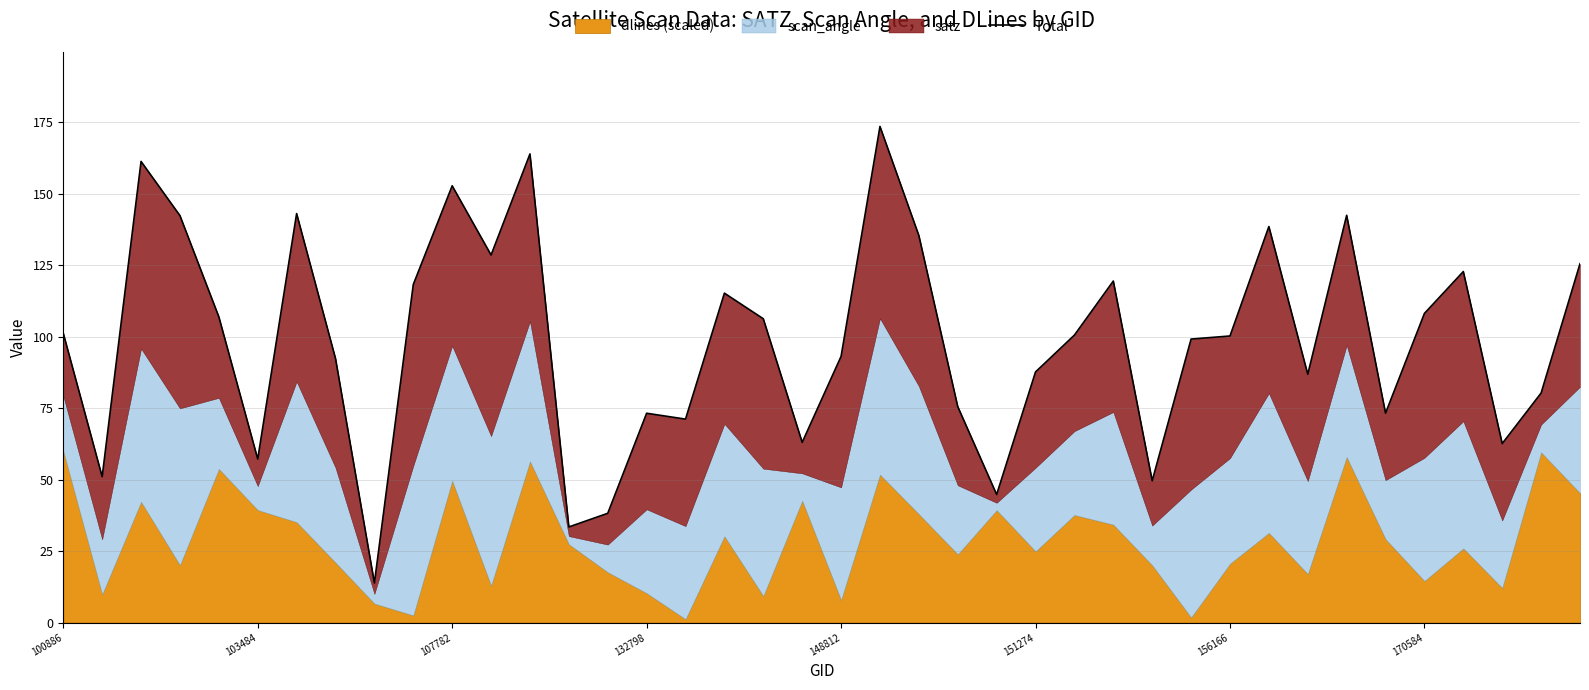

How many points are higher than both their immediate neighbors (excluding endpoints)?

11